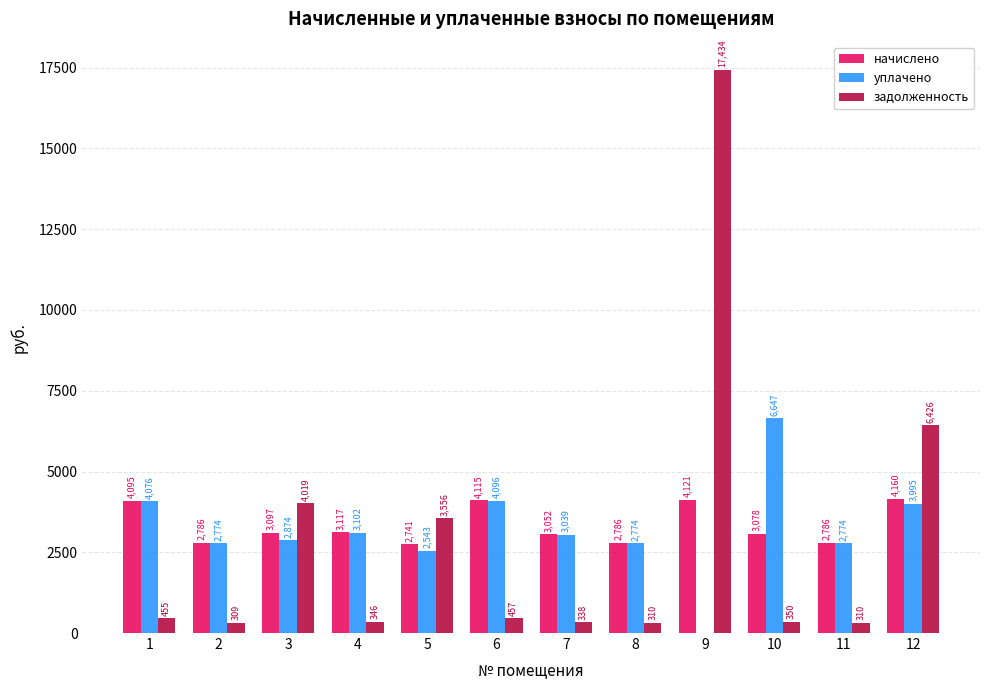

Which series has the largest range (max minus min)?

задолженность